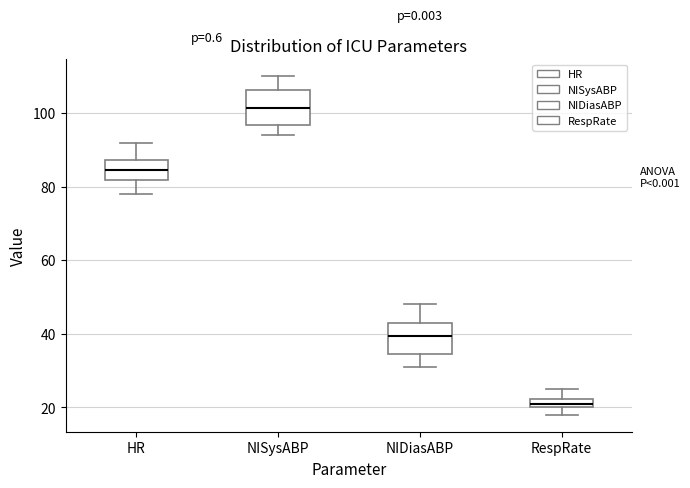

Which box's median line is the highest?

NISysABP